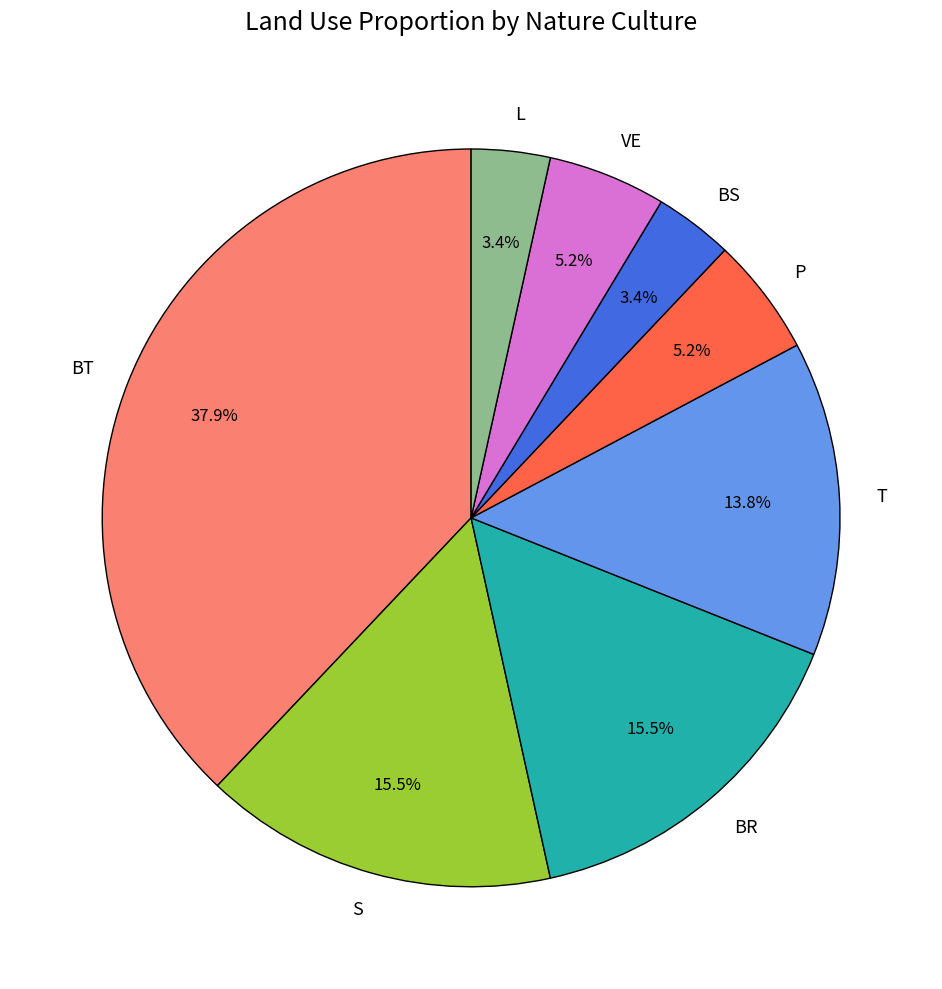

Do BR and T together represent more than half of the pie?

No